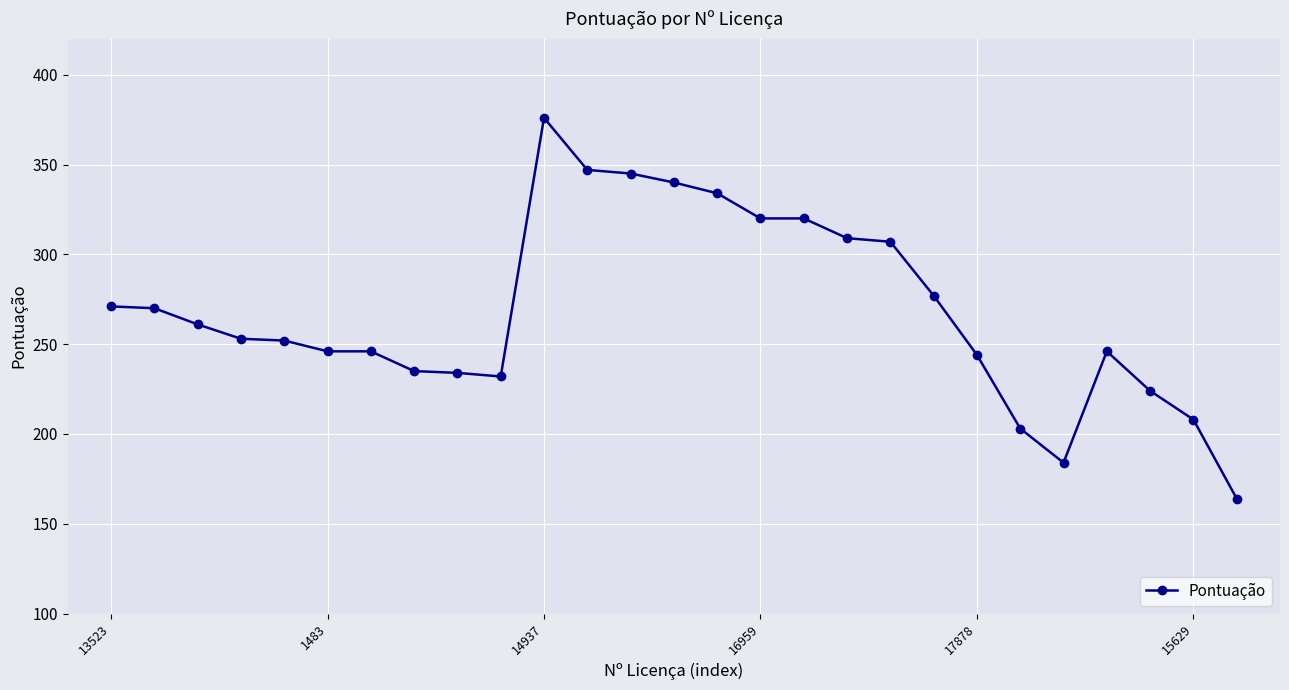

What is the value of the 20th point from the left?

277